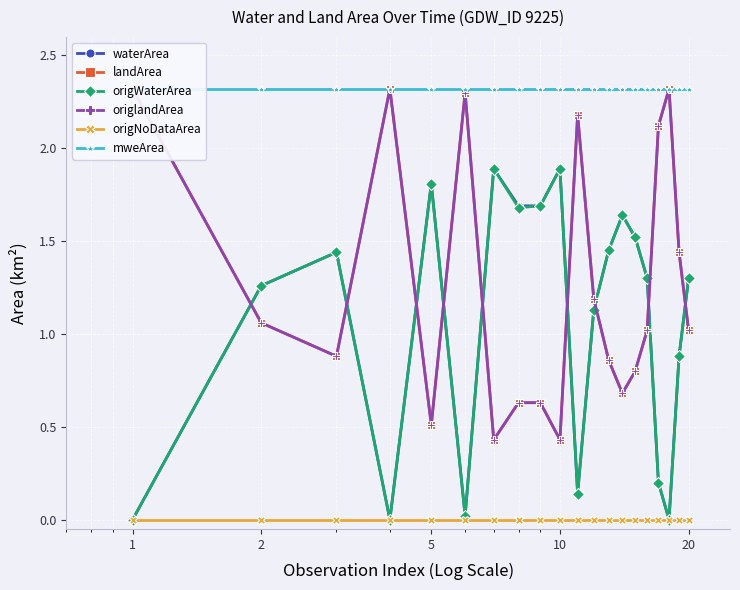

Which series has the widest spread of values?

waterArea